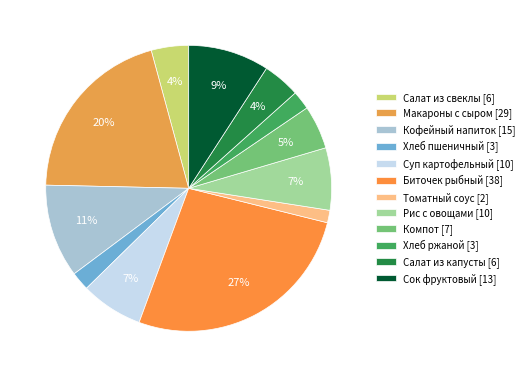

How many segments does this pie chart have?

12